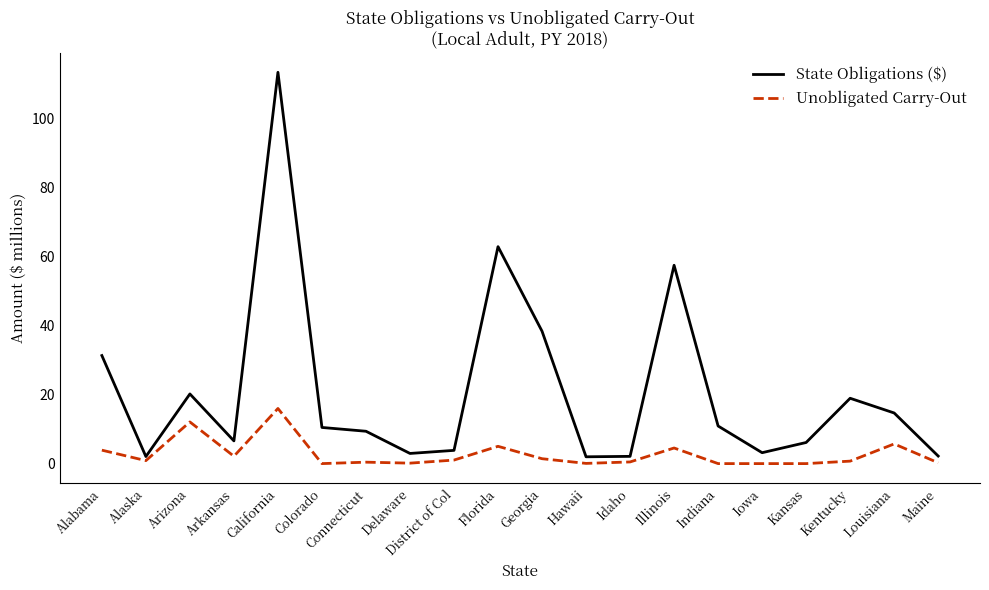

What is the total value across all series at Arizona?

32.3